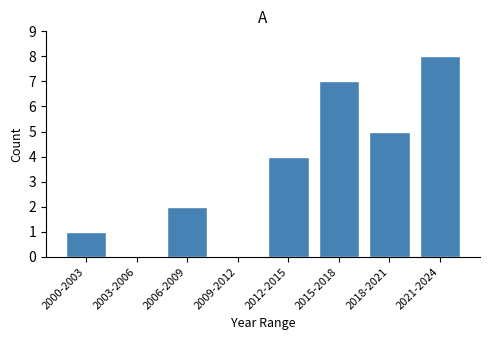

Reading left to right, extract all data points from this chart.

2000-2003=1	2003-2006=0	2006-2009=2	2009-2012=0	2012-2015=4	2015-2018=7	2018-2021=5	2021-2024=8